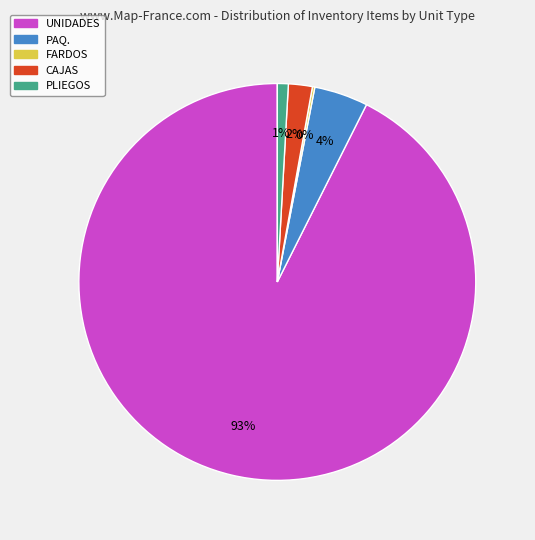

To the nearest percent, what is the combined percentage of PLIEGOS and PAQ.?

5%